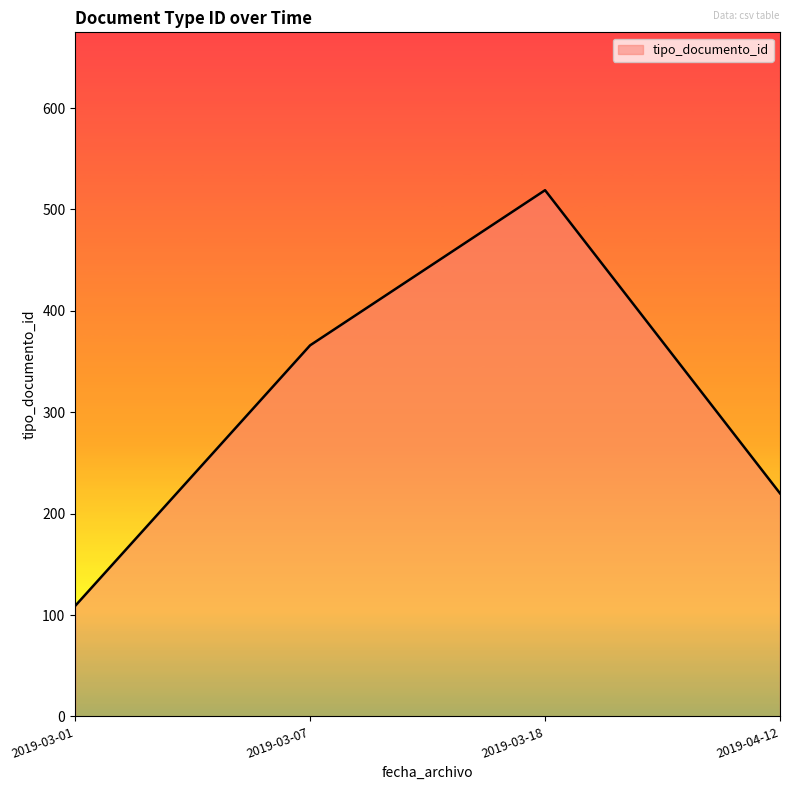

True or false: the data shows 532 at 2019-03-07.

False